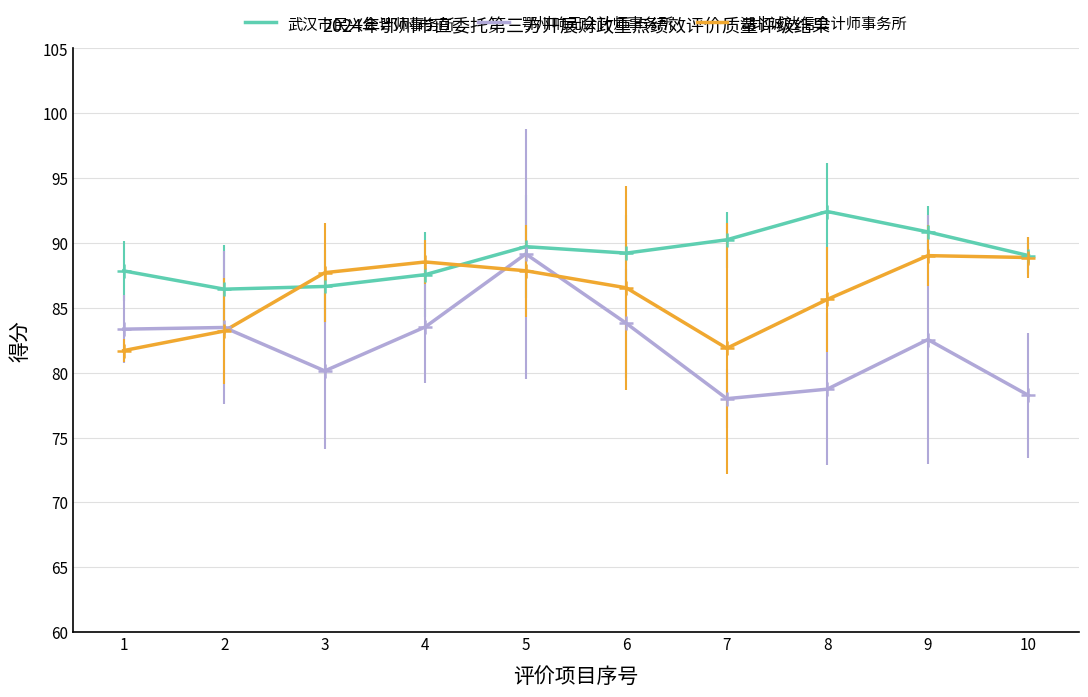

Is this an area chart (filled region under the line)?

No